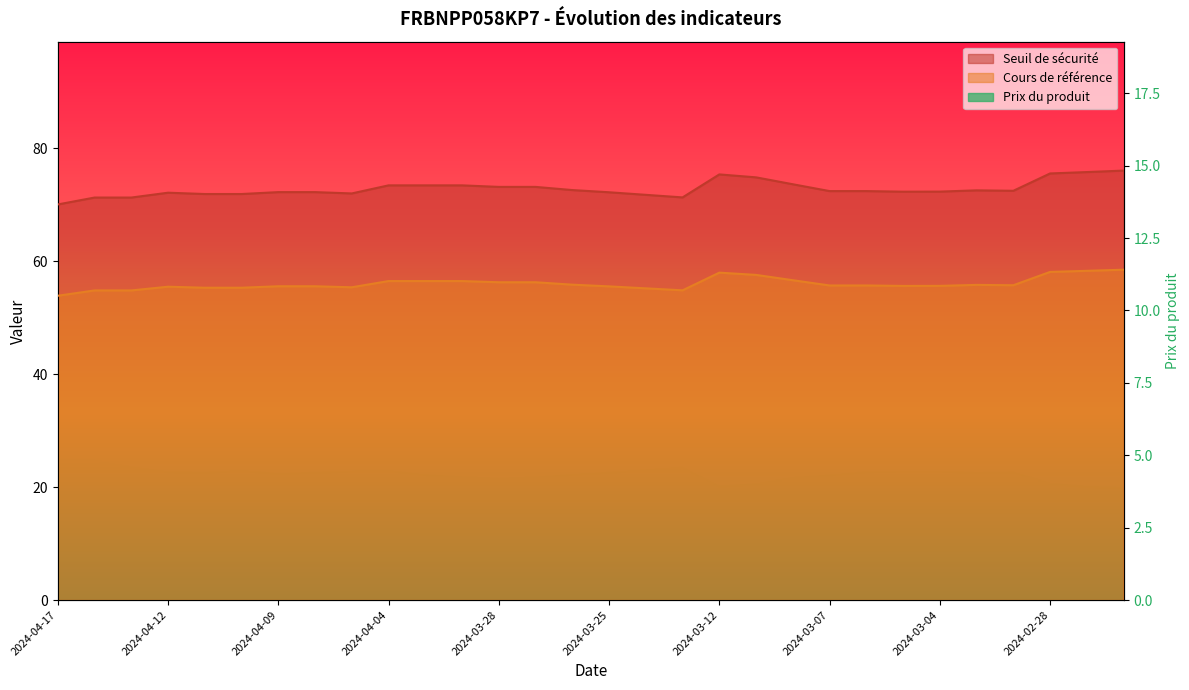

True or false: Cours de référence has a value of 93.0 at 2024-04-09.

False